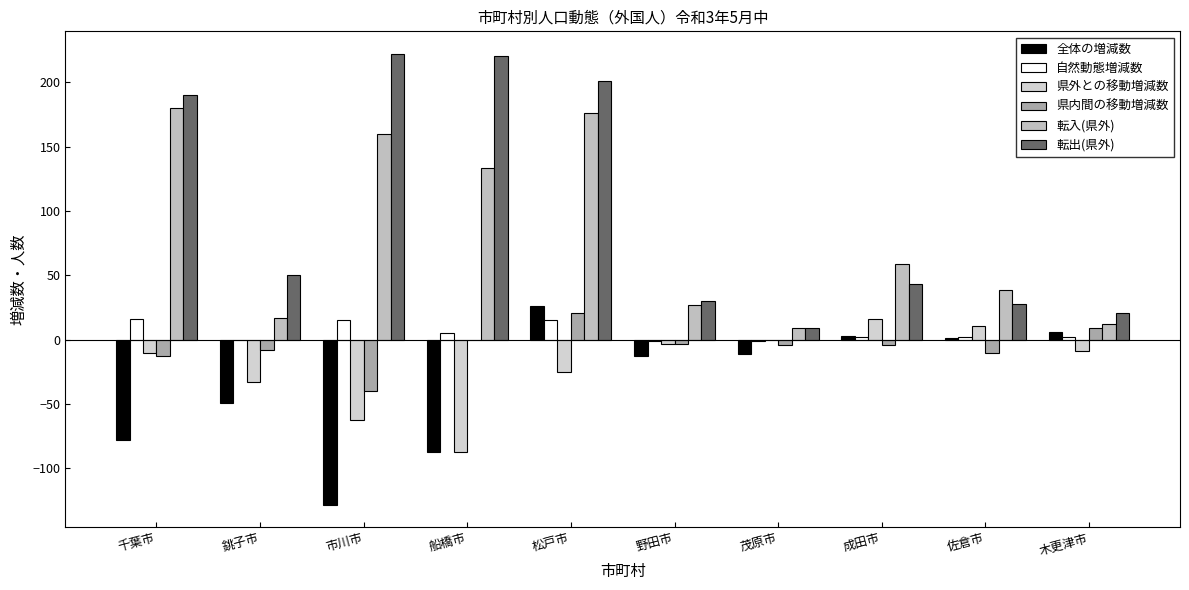

How many distinct data groups are displayed?

6